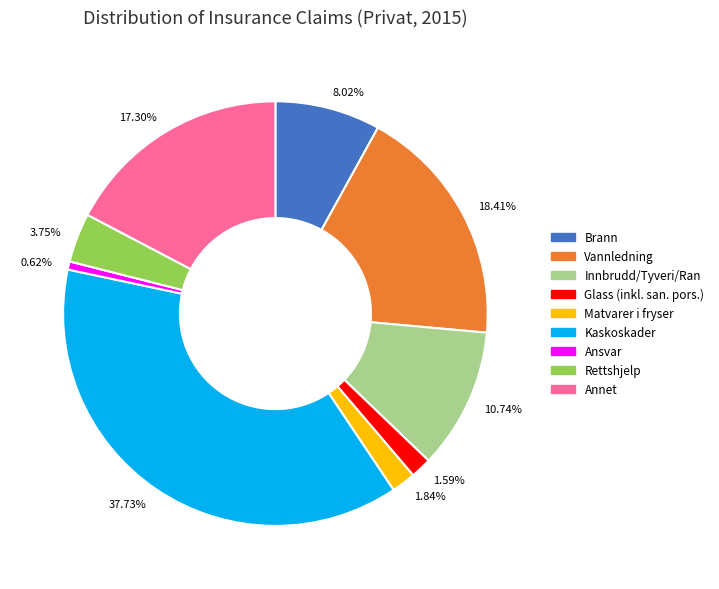

Which category has the biggest portion of the pie?

37.73%